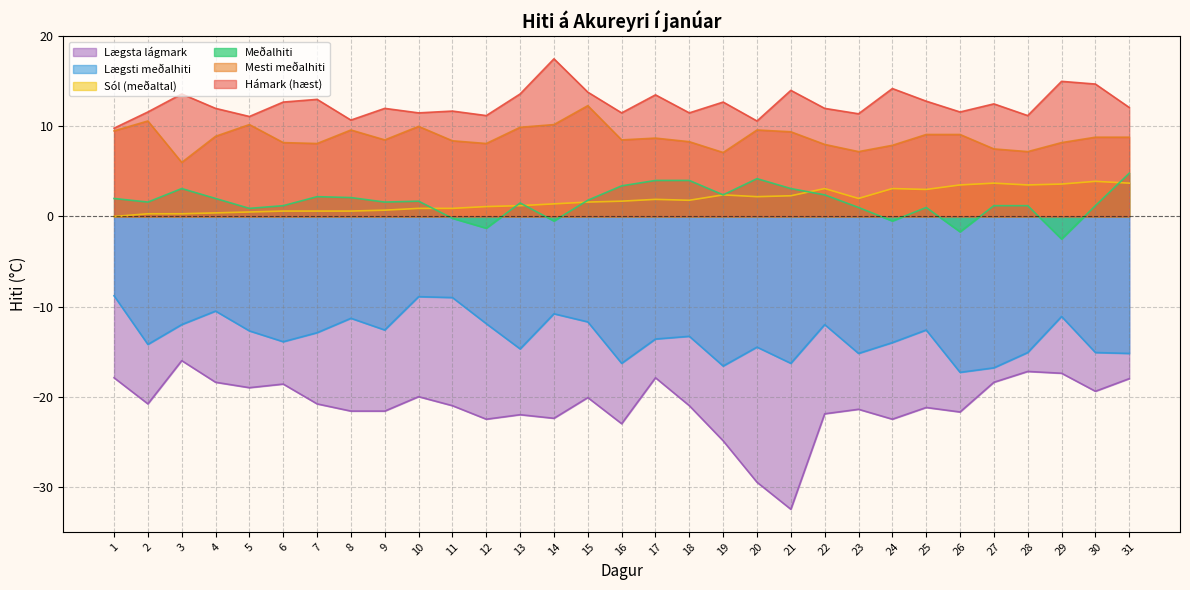

What are all the series names shown in the legend?

Lægsta lágmark, Lægsti meðalhiti, Sól (meðaltal), Meðalhiti, Mesti meðalhiti, Hámark (hæst)